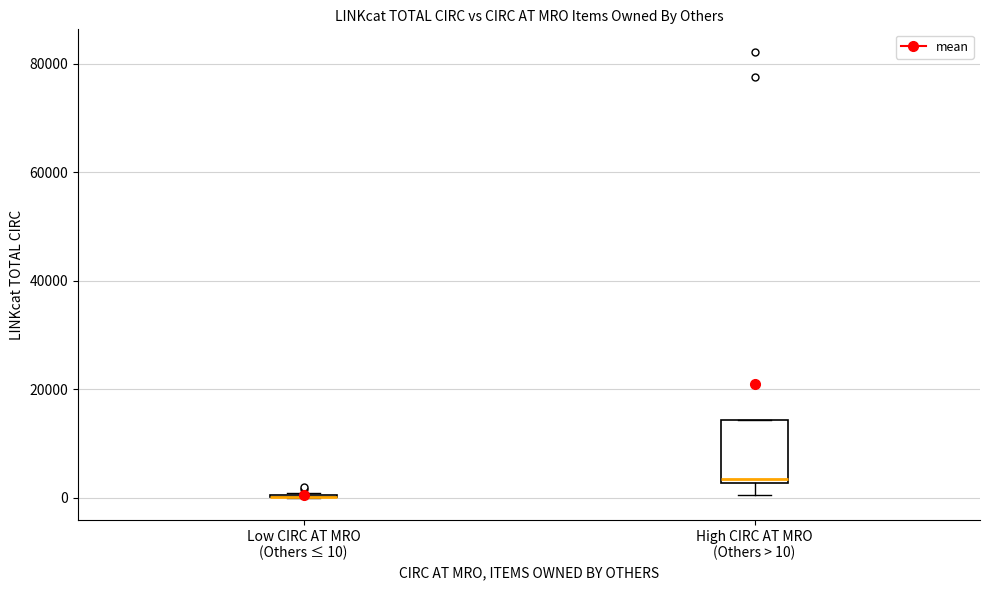

Reading left to right, read every box against the y-axis: the position of its median line, the range the box covers, and the ends of its whiskers. The values are not printed on the chart, so give them approximately, as read against the axis.

Low CIRC AT MRO (Others ≤ 10): box collapsed to a line at 0, whiskers 0 to 0
High CIRC AT MRO (Others > 10): median 4000, box 2000 to 14000, whiskers 0 to 14000